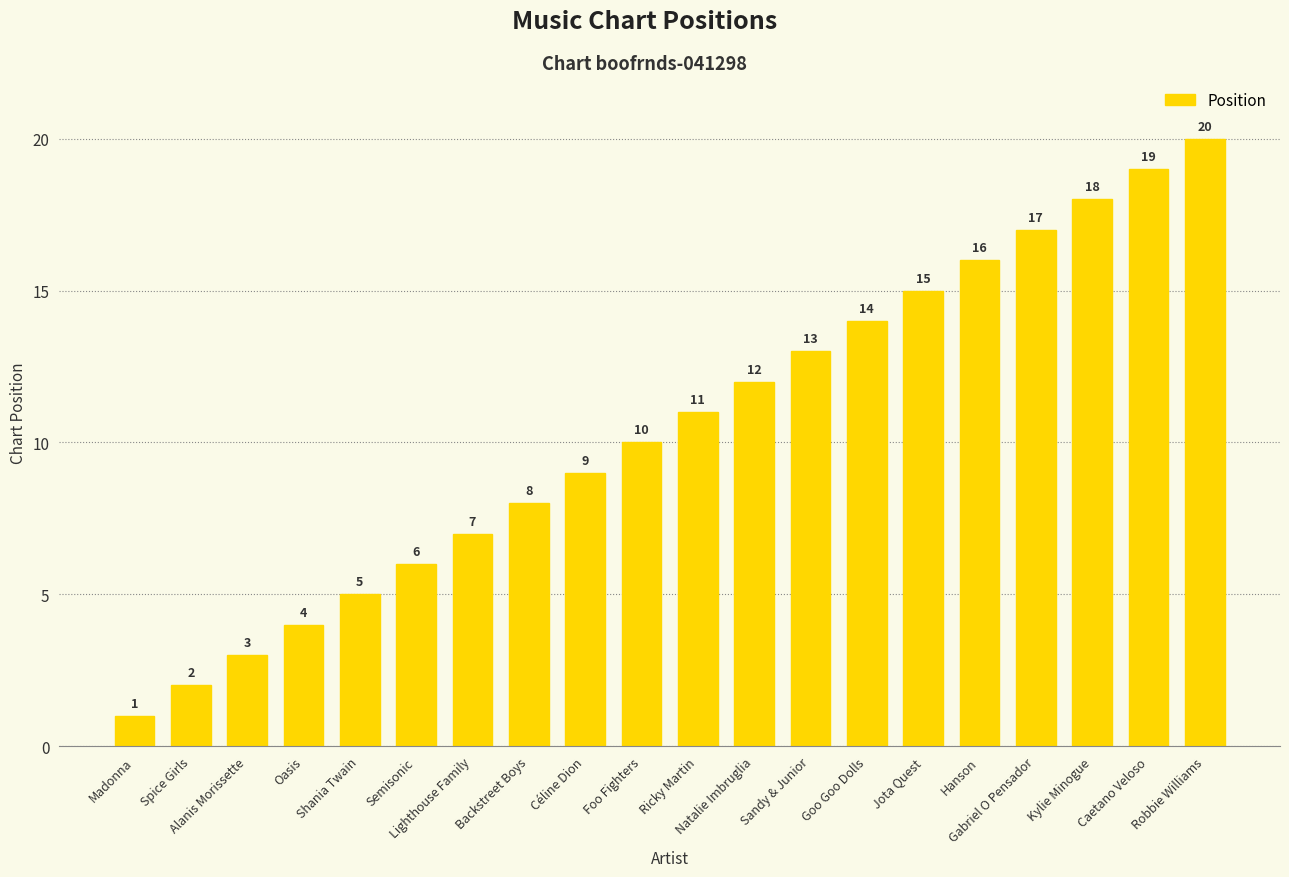

How many data points are less than 11?

10